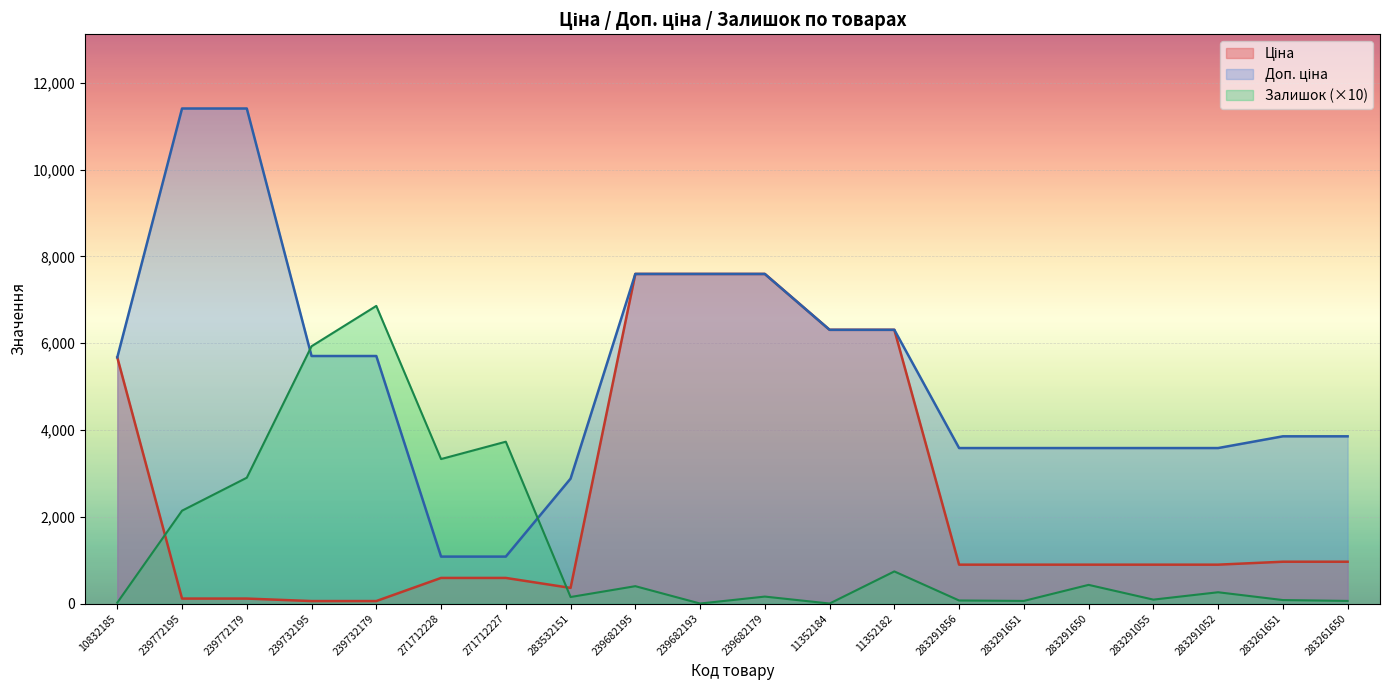

What is the difference between the second highest and second lowest values in the Ціна series?

7539.5